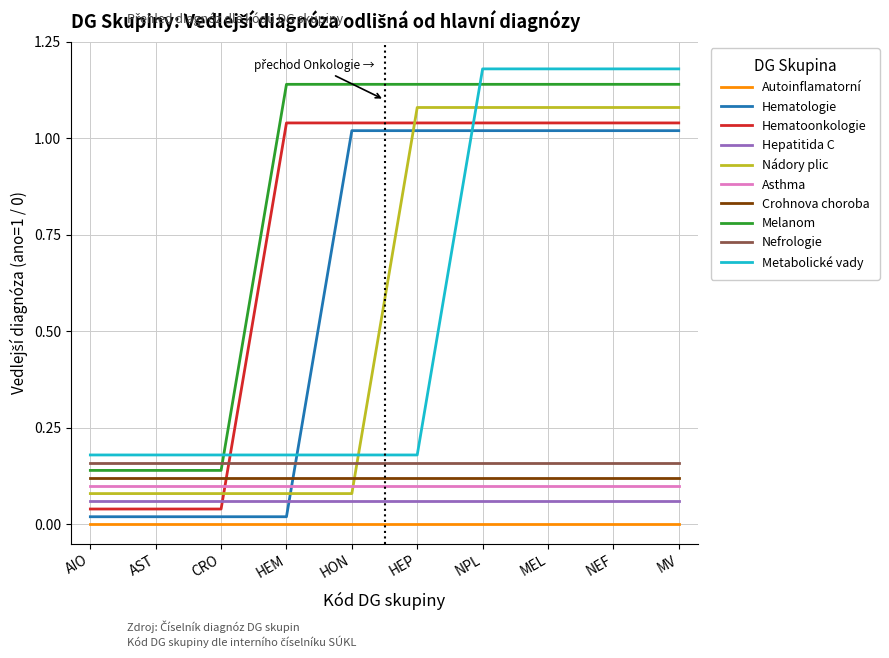

Is it true that Nefrologie equals 0.1 at AST?

False